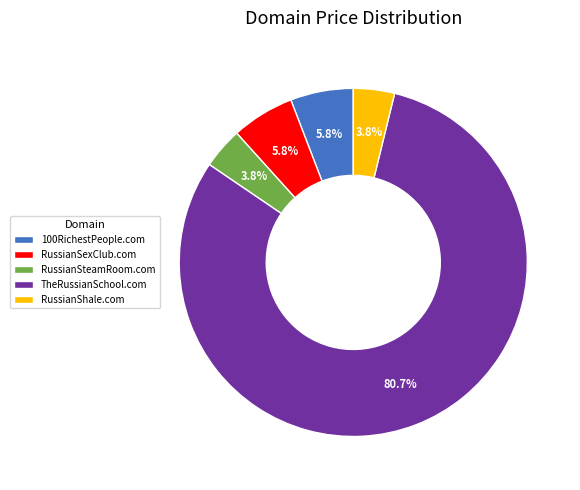

Which slice represents more than half of the pie?

TheRussianSchool.com